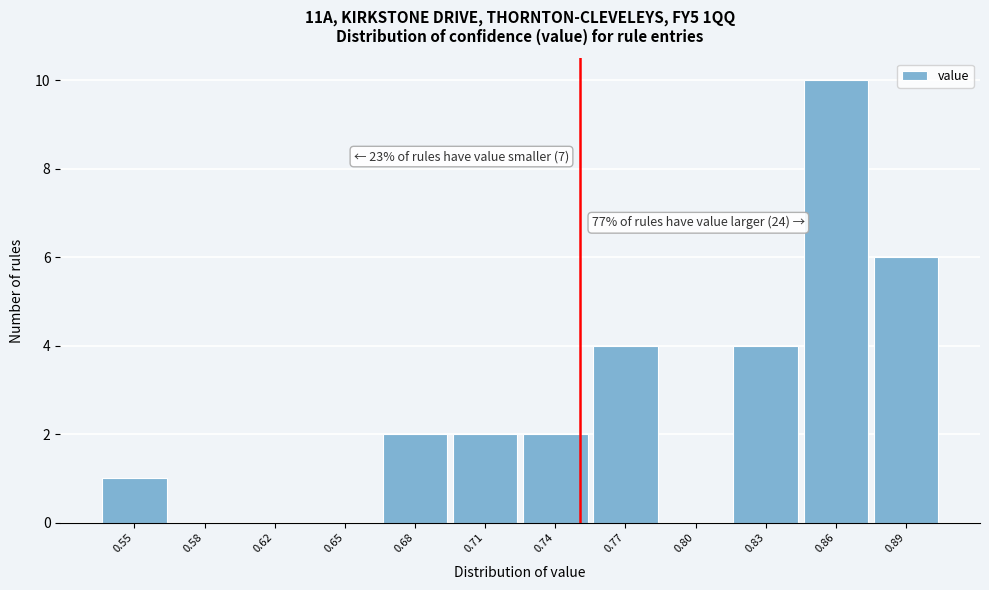

Reading left to right, what are all the values shown in this chart?

0.55=1	0.58=0	0.62=0	0.65=0	0.68=2	0.71=2	0.74=2	0.77=4	0.80=0	0.83=4	0.86=10	0.89=6